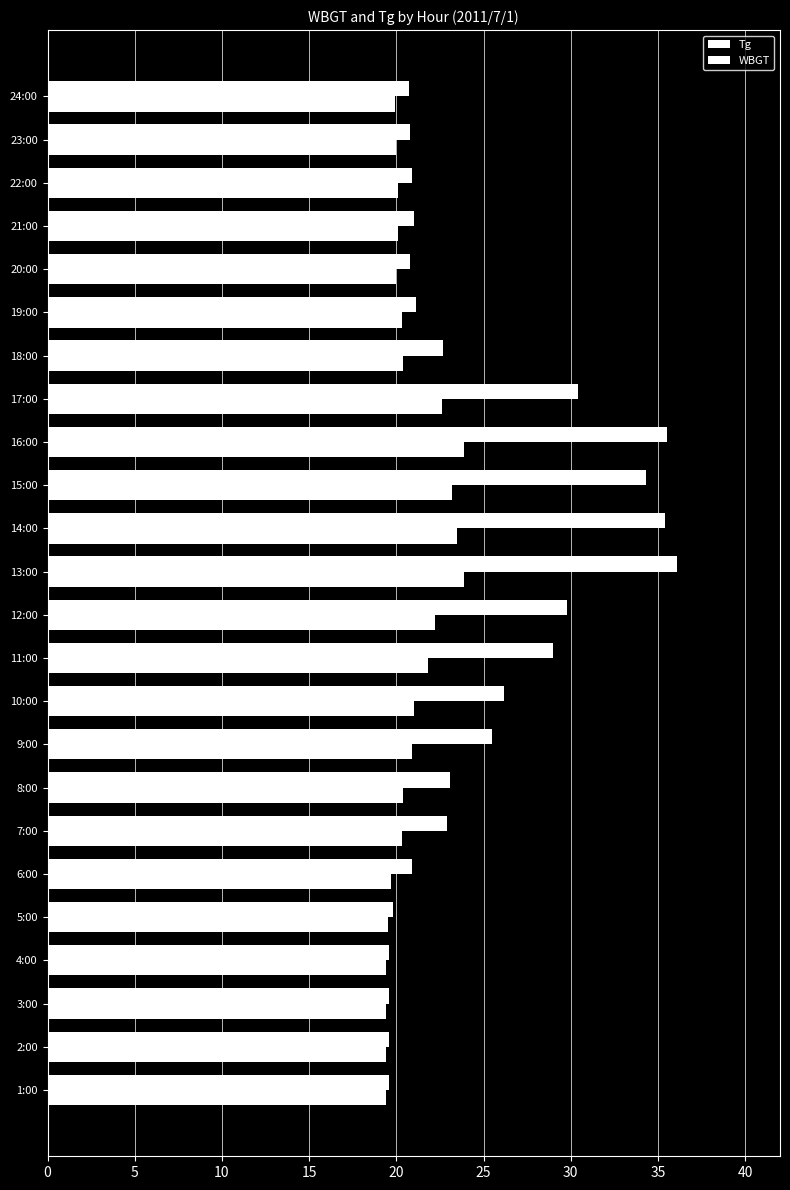

What is the smallest value displayed?

19.4